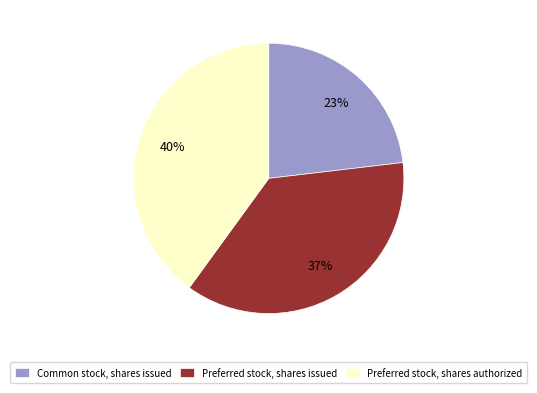

To the nearest percent, what is the difference between the largest and smallest slice percentages?

17%